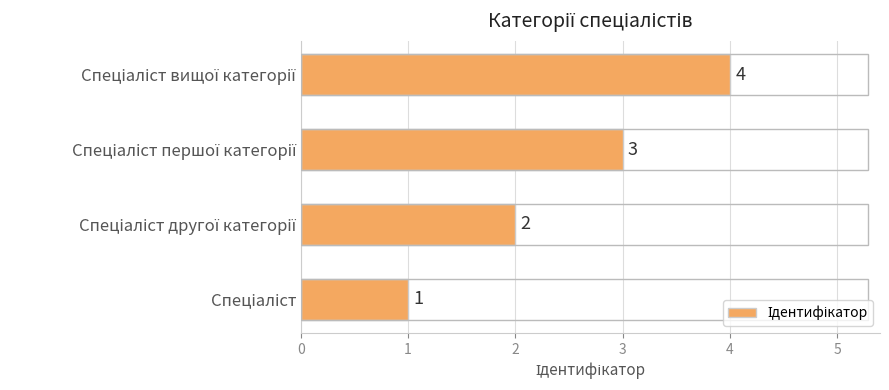

What is the greatest value displayed?

4